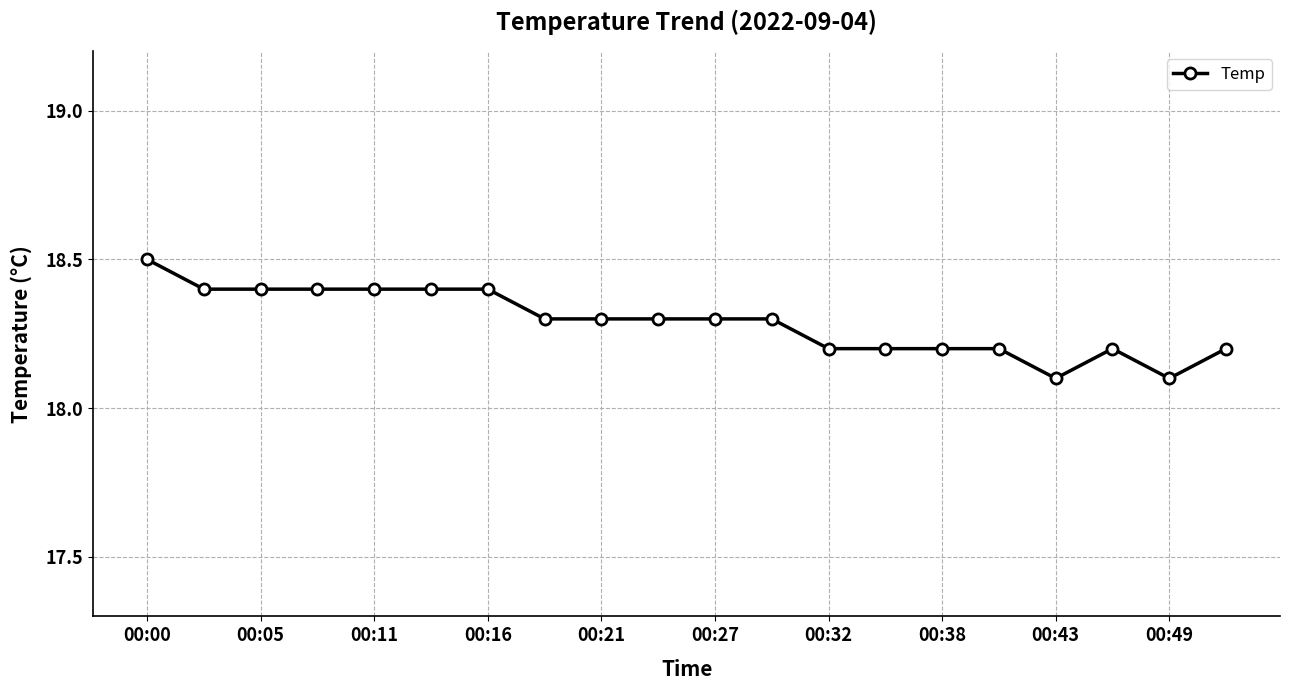

How many values are between 18 and 19?

20